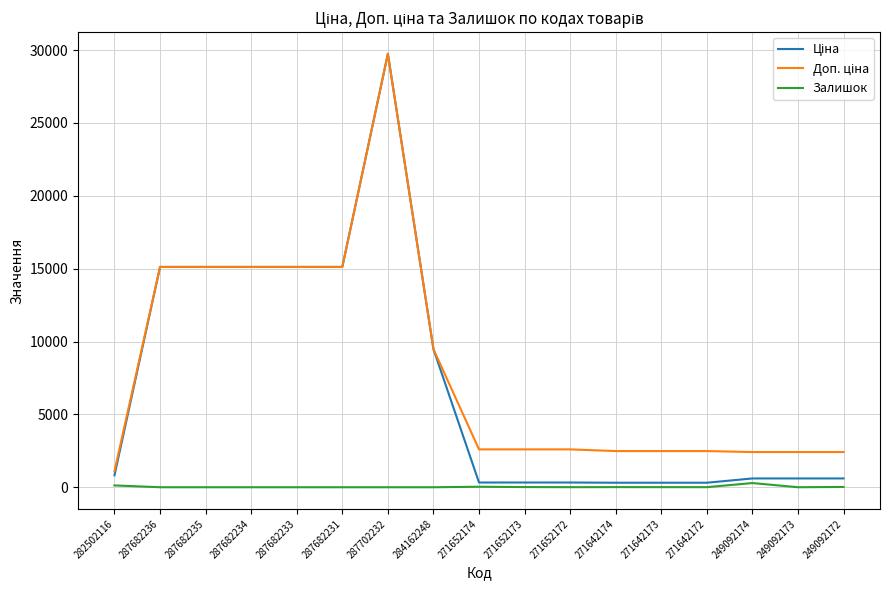

At which category is the sum across all series the highest?

287702232